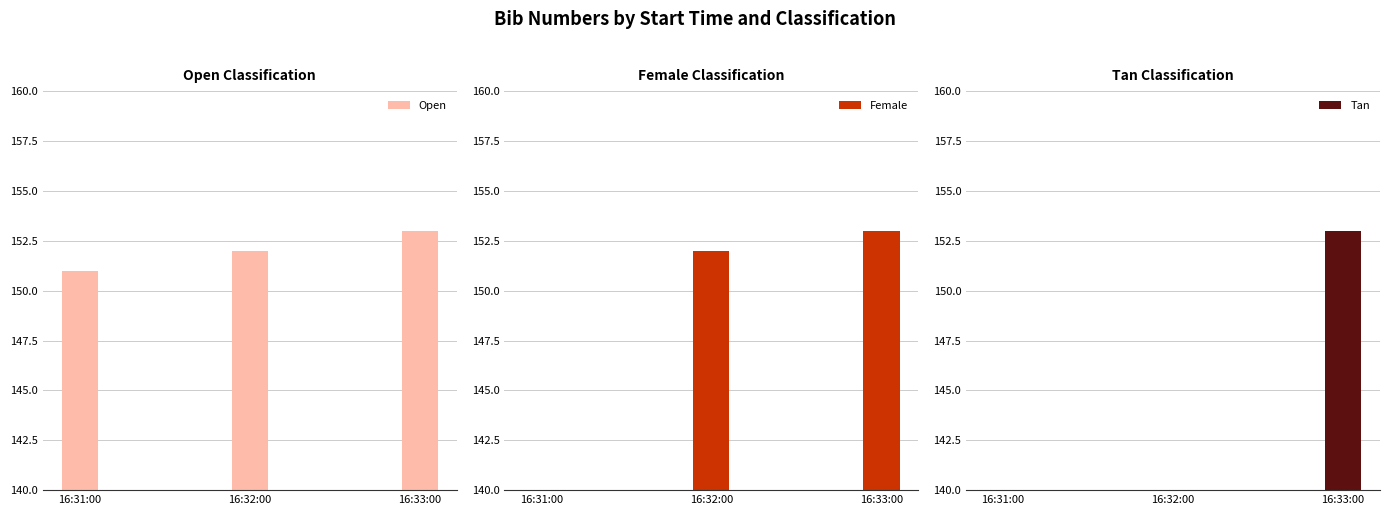

Reading left to right, extract all data points from this chart.

Open: 16:31:00=151	16:32:00=152	16:33:00=153
Female: 16:31:00=0	16:32:00=152	16:33:00=153
Tan: 16:31:00=0	16:32:00=0	16:33:00=153